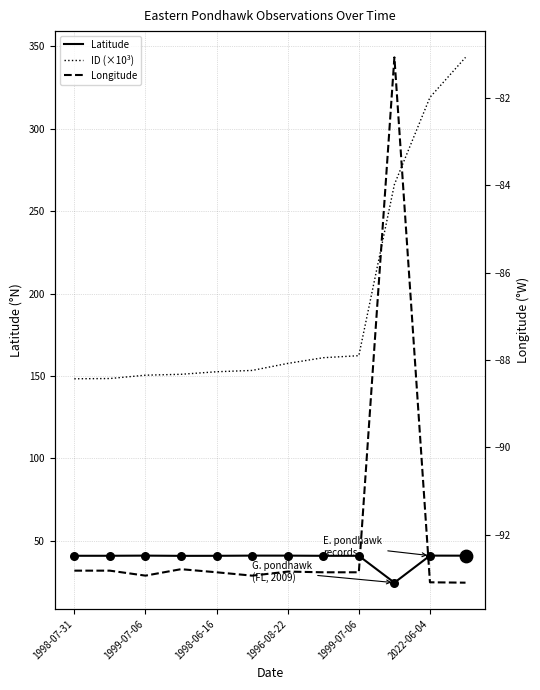

At which category is the sum across all series the highest?

11